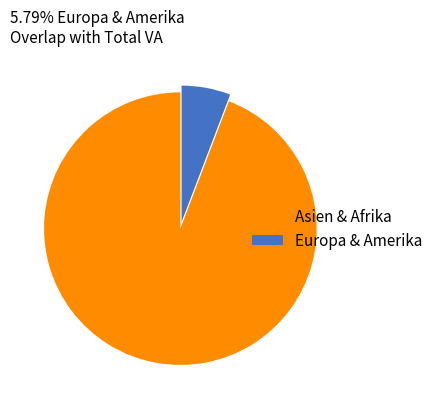

Between Asien & Afrika and Europa & Amerika, which is larger?

Asien & Afrika